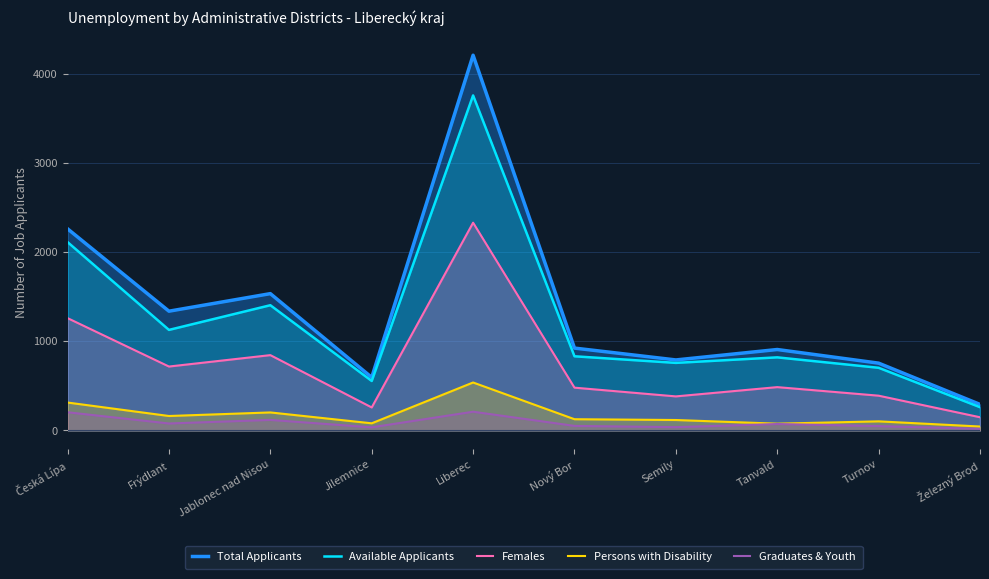

How many lines are shown in the chart?

5